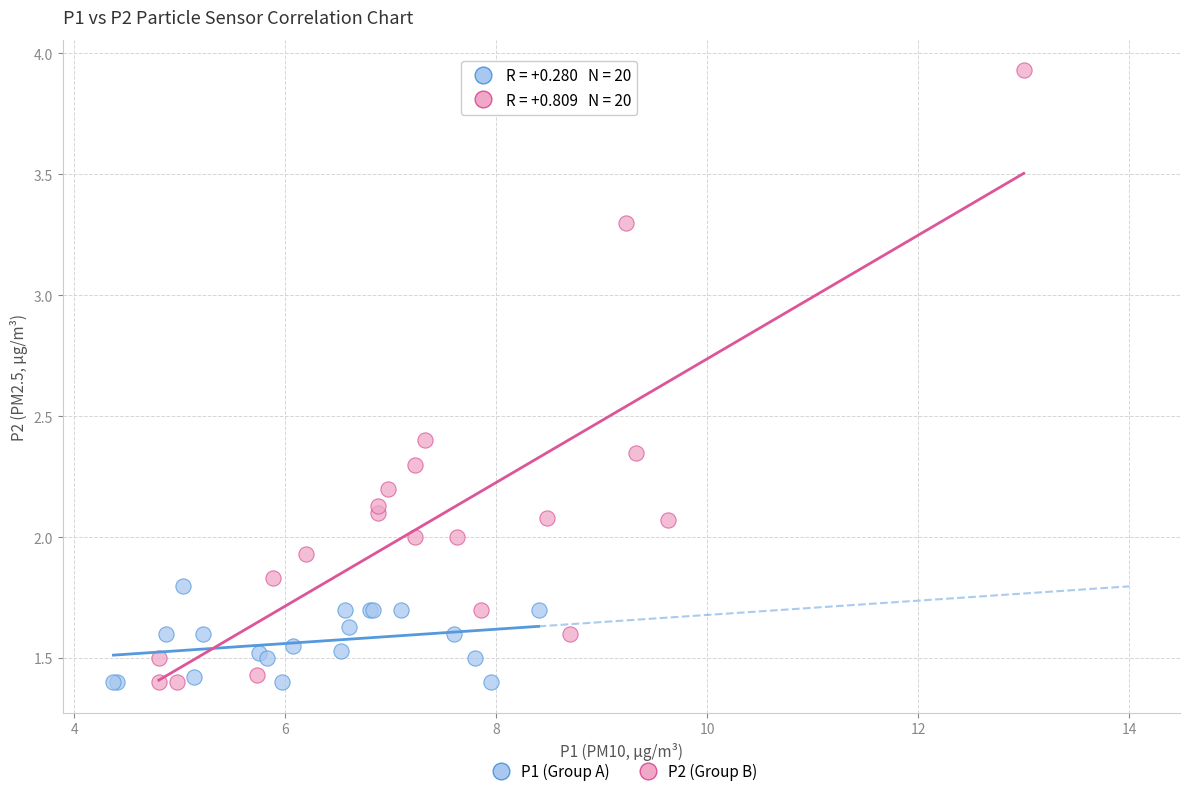

Which series contains the highest Y value?

P2 (Group B)